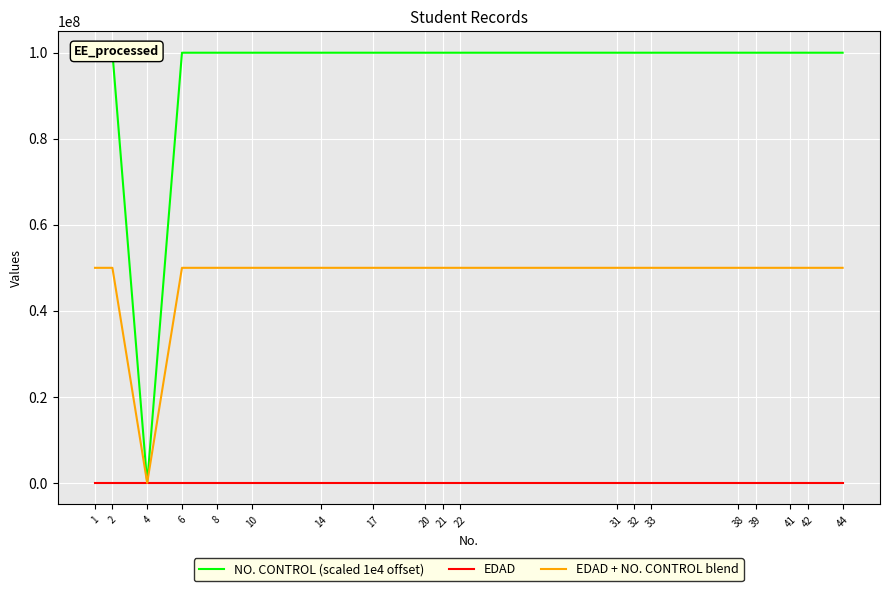

What is the difference between the highest and lowest values at 6?

99999983.0